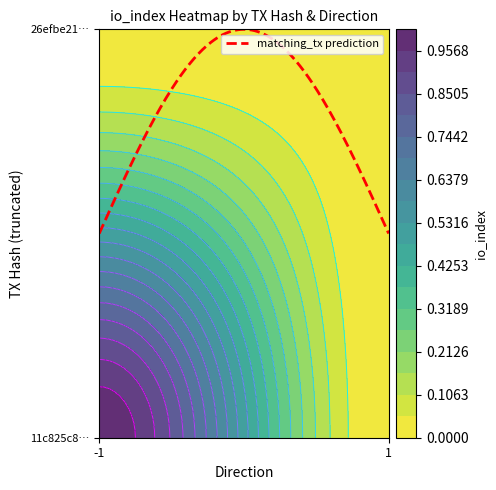

Reading right to left, what are all the values shown in this chart?

11c825c850c855497d585f81cb841b46ff515e0: 0	1
26efbe213463cb2b1e1f3ff0dd84dfe63d04c4e: 0	0